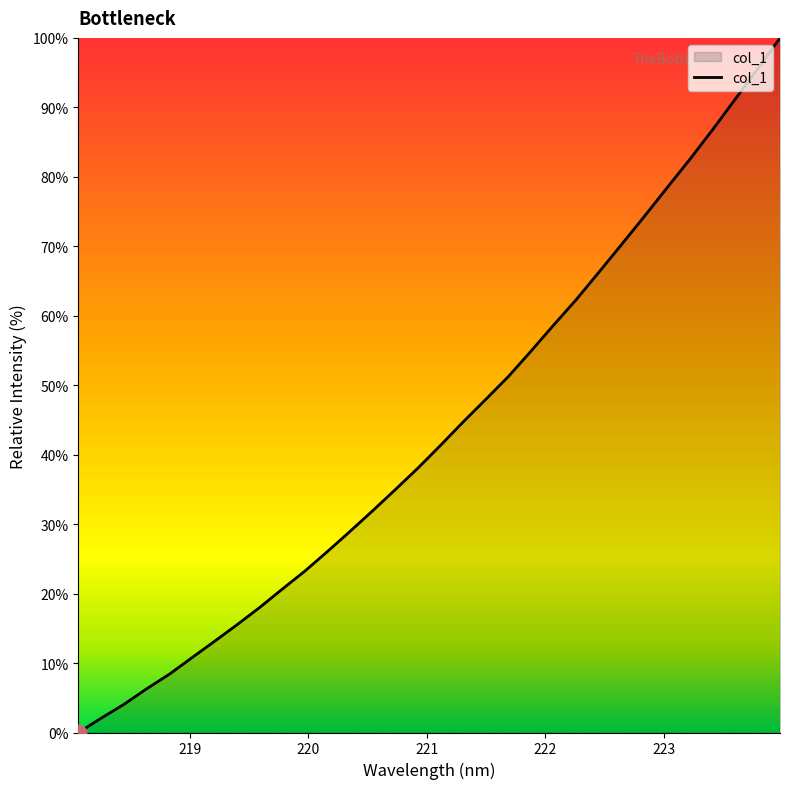

What is the maximum value shown in the chart?

100.0